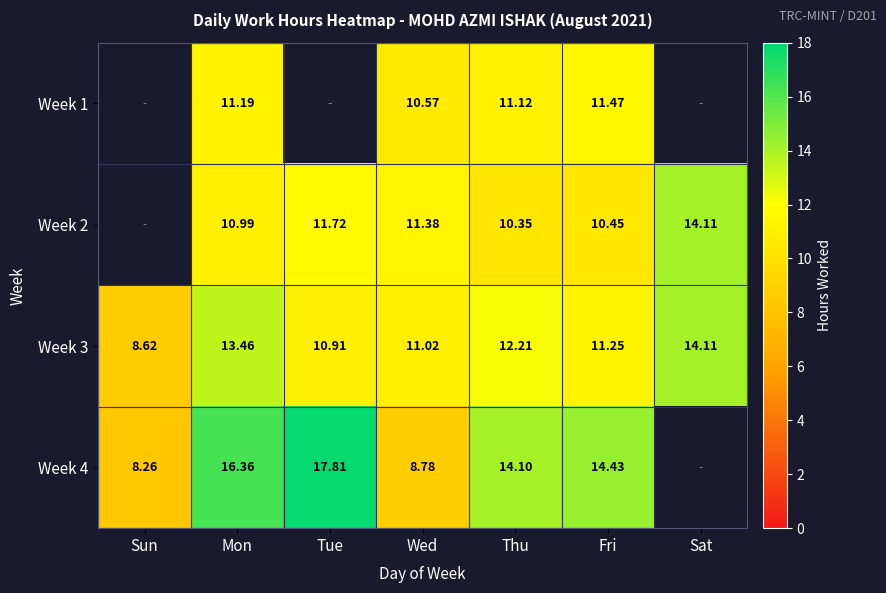

What is the difference between the maximum and minimum values in the Week 3 series?

5.5